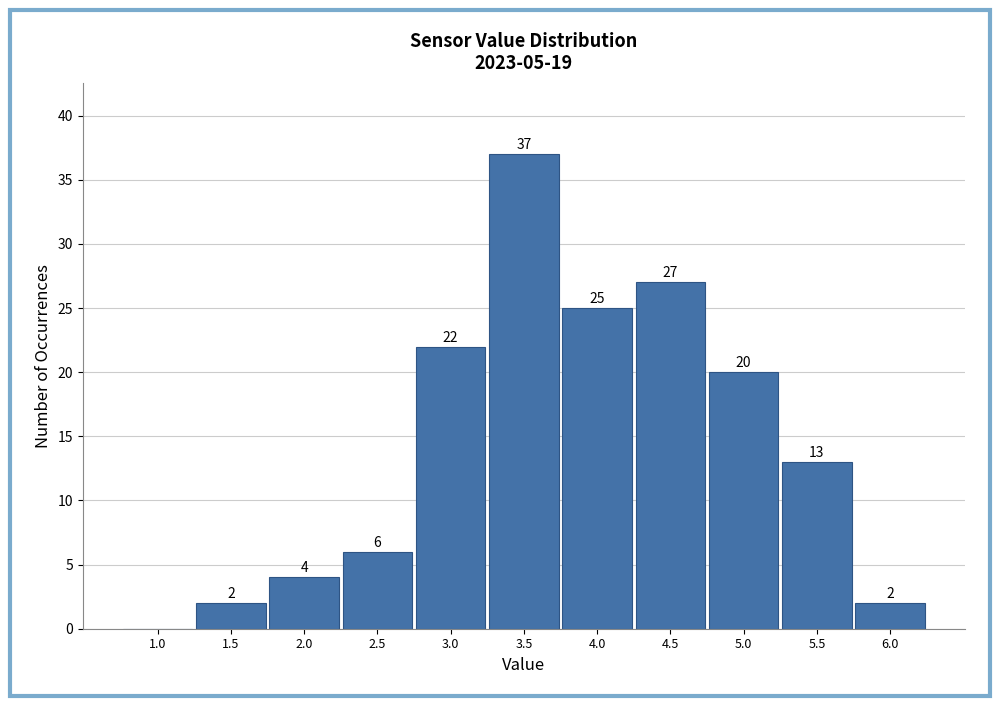

Reading right to left, what are all the values shown in this chart?

6.0=2	5.5=13	5.0=20	4.5=27	4.0=25	3.5=37	3.0=22	2.5=6	2.0=4	1.5=2	1.0=0